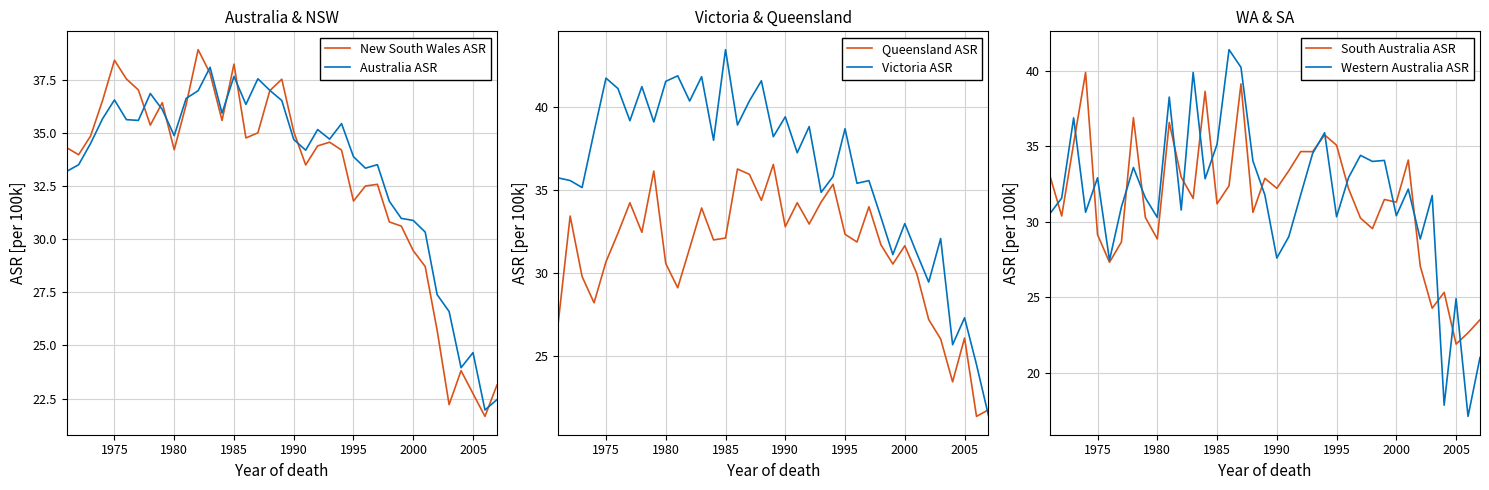

What is the difference between the maximum and minimum values in the Victoria ASR series?

22.0